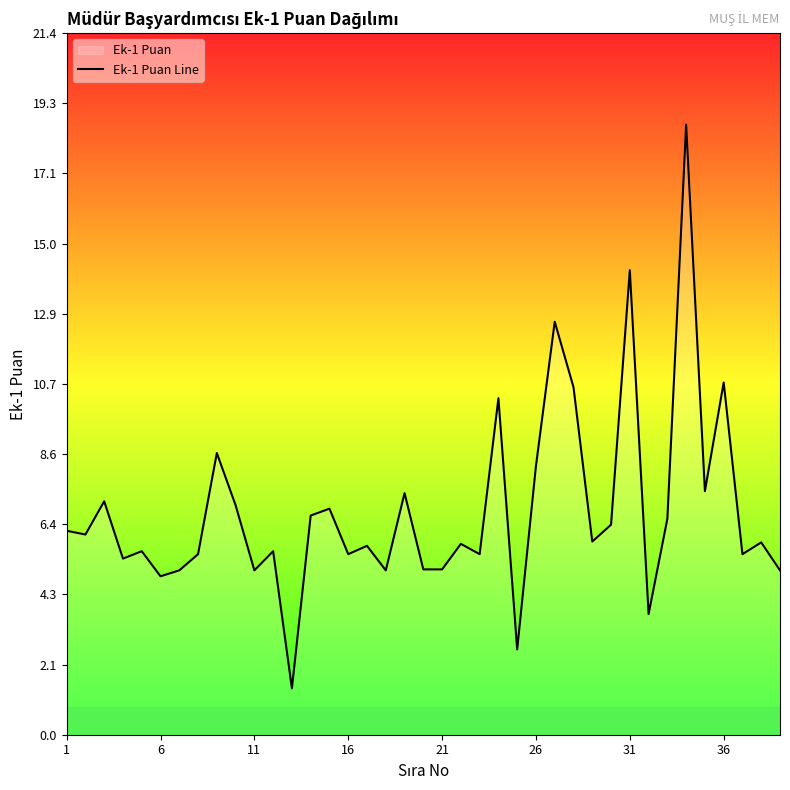

What is the difference between the maximum and minimum values?

17.2